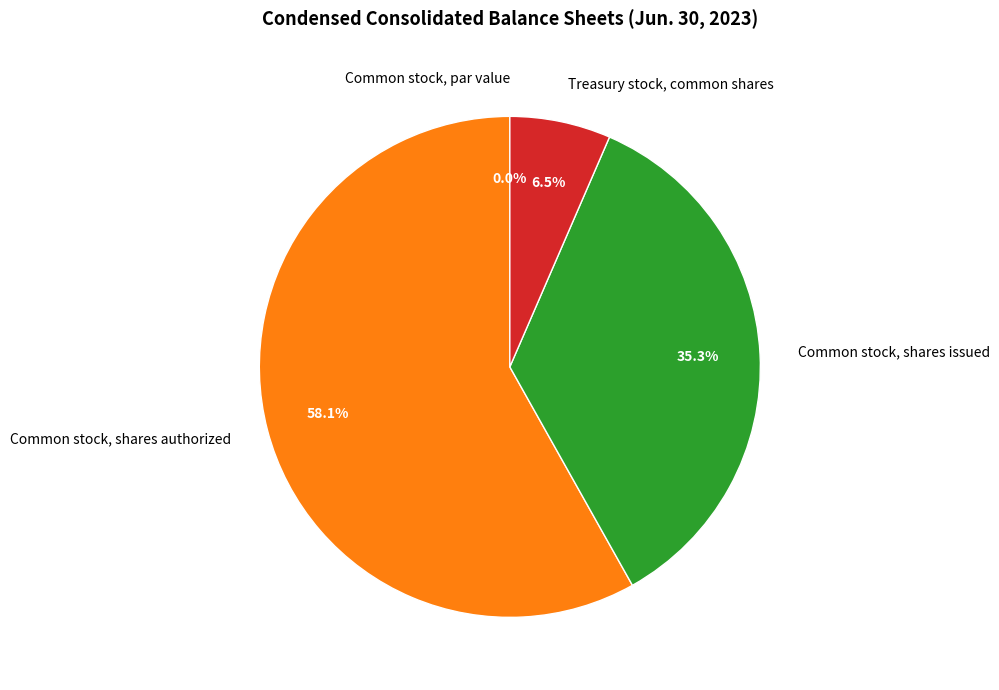

Count the number of slices in the pie.

4